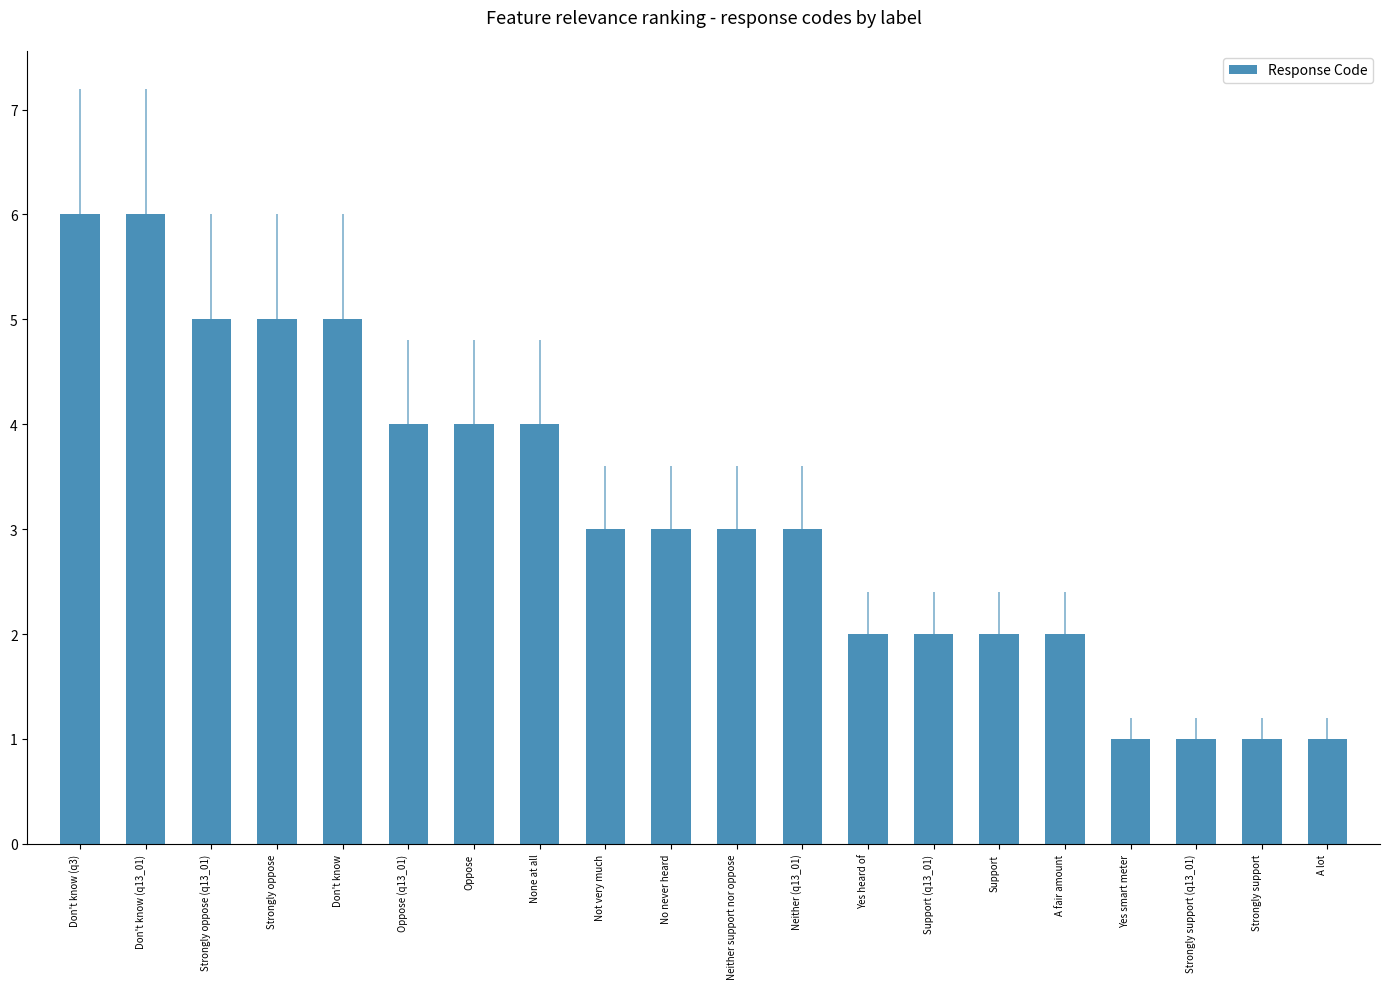

The value at Neither support nor oppose is 2. True or false?

False